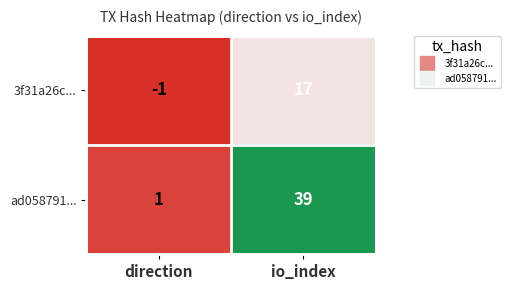

The ad058791... series shows 21 at io_index. True or false?

False